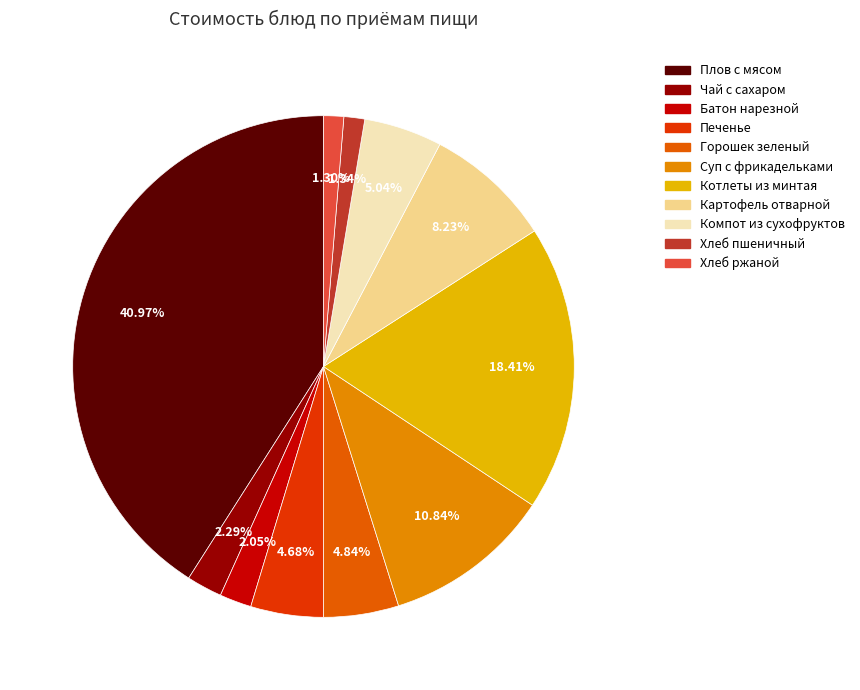

Which slice is the largest?

Плов с мясом